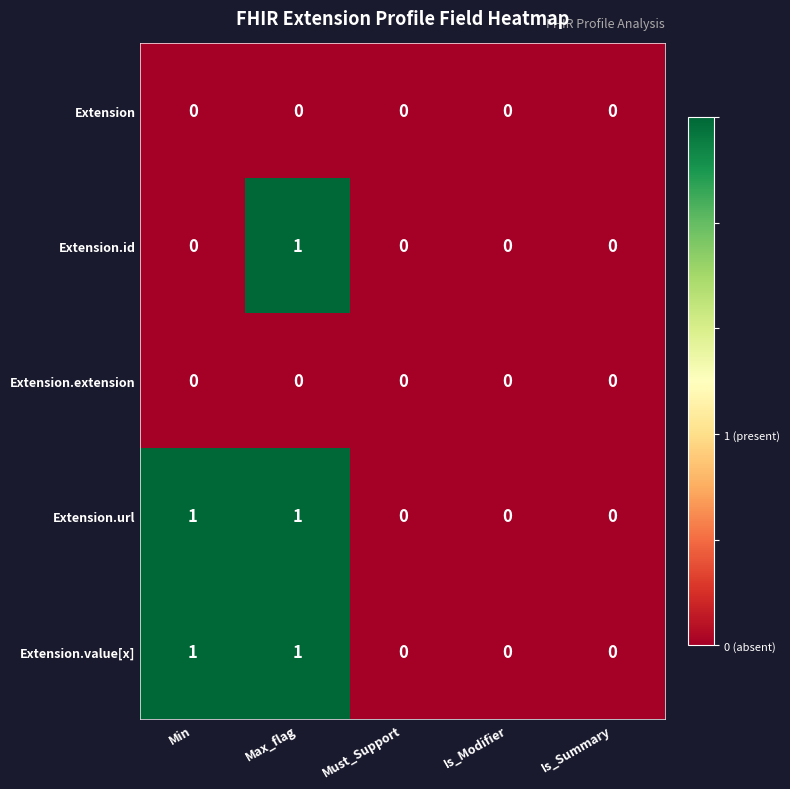

What is the total value across all series at Max_flag?

3